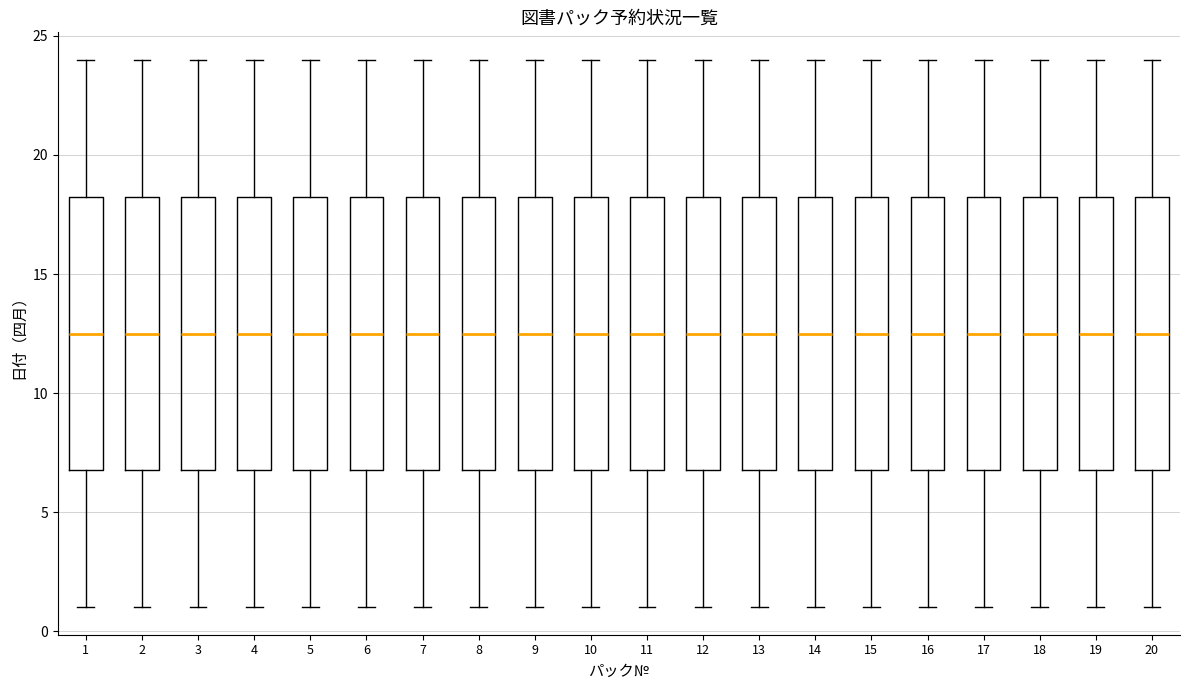

Where does the lower whisker of the box at x = 4 end on the y-axis? The values are not printed on the chart, so give them approximately, as read against the axis.

1.0